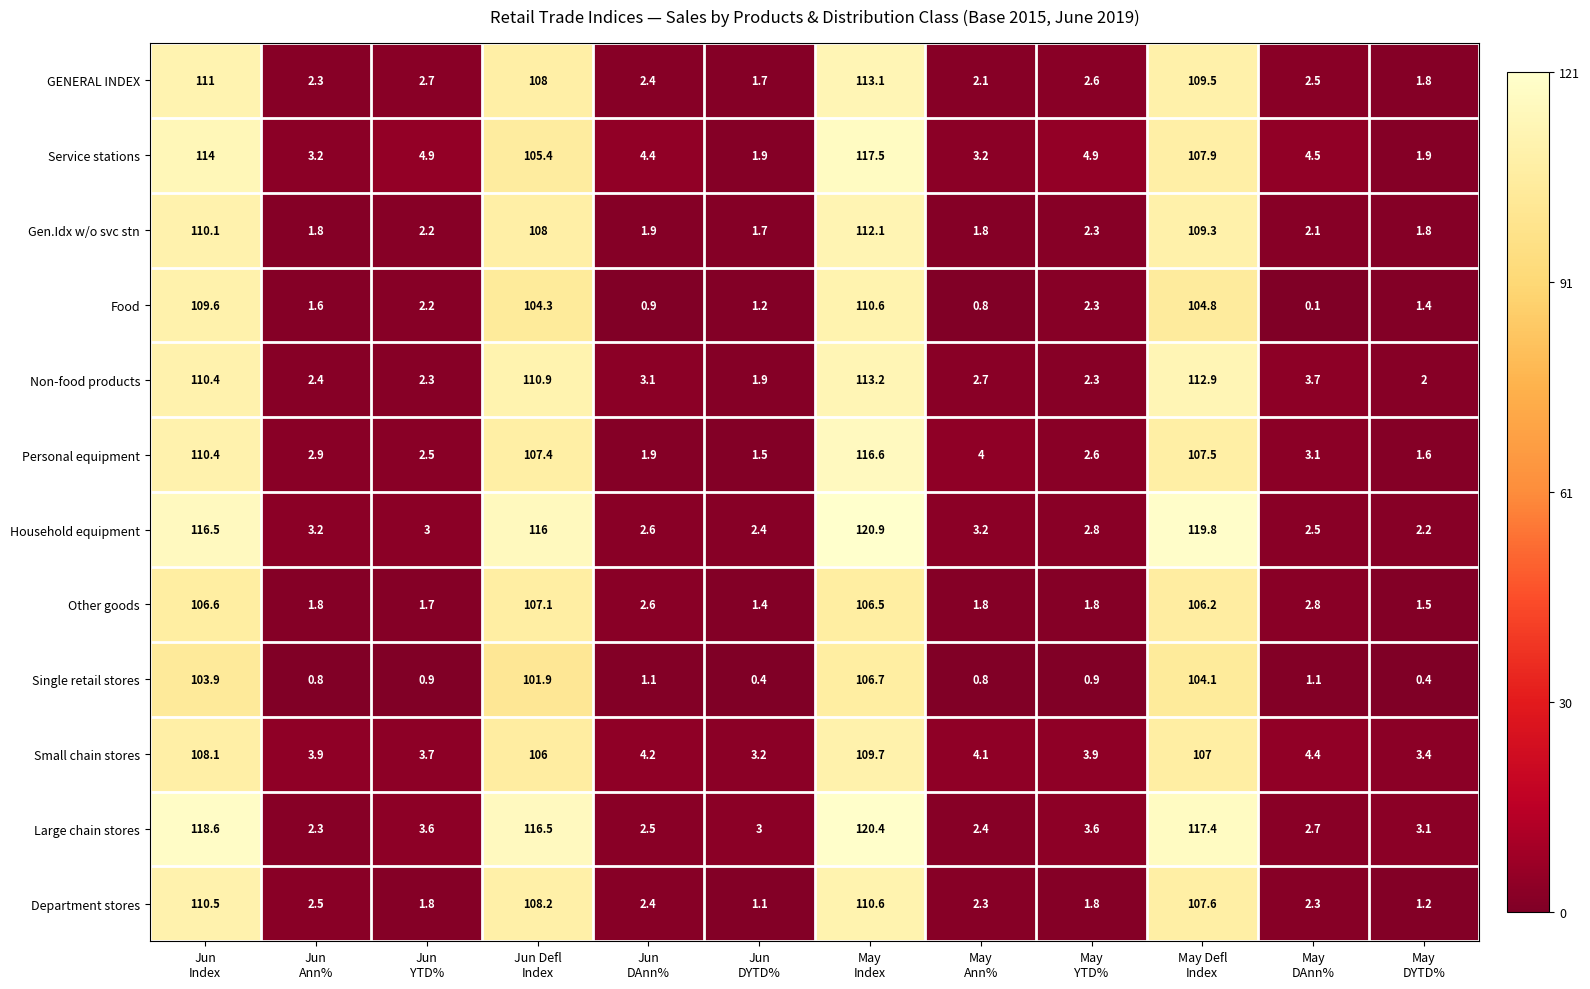

What is the sum of all Service stations values?

473.7